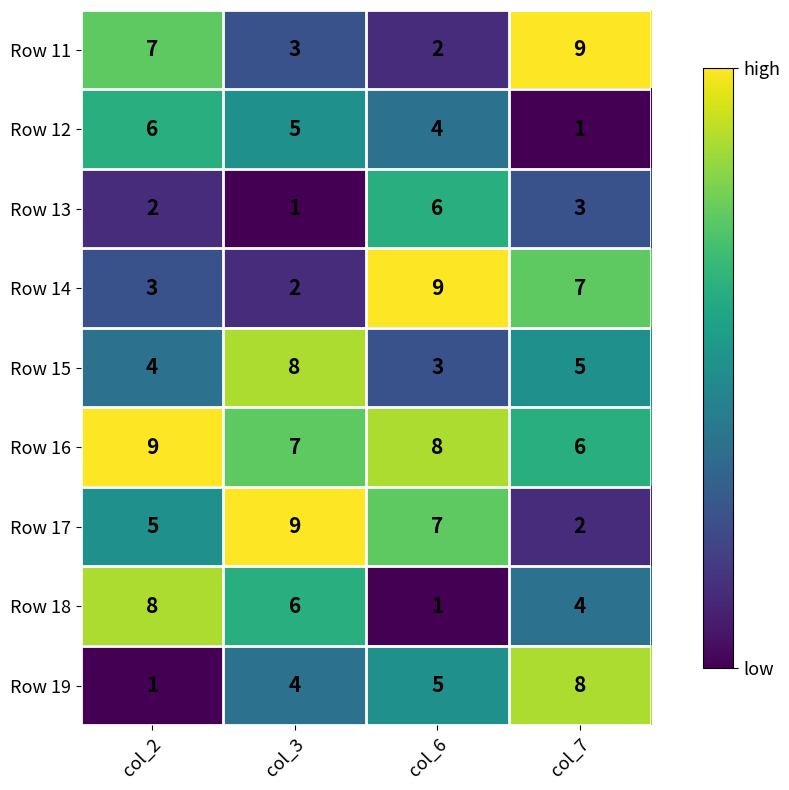

What is the maximum value shown in the chart?

9